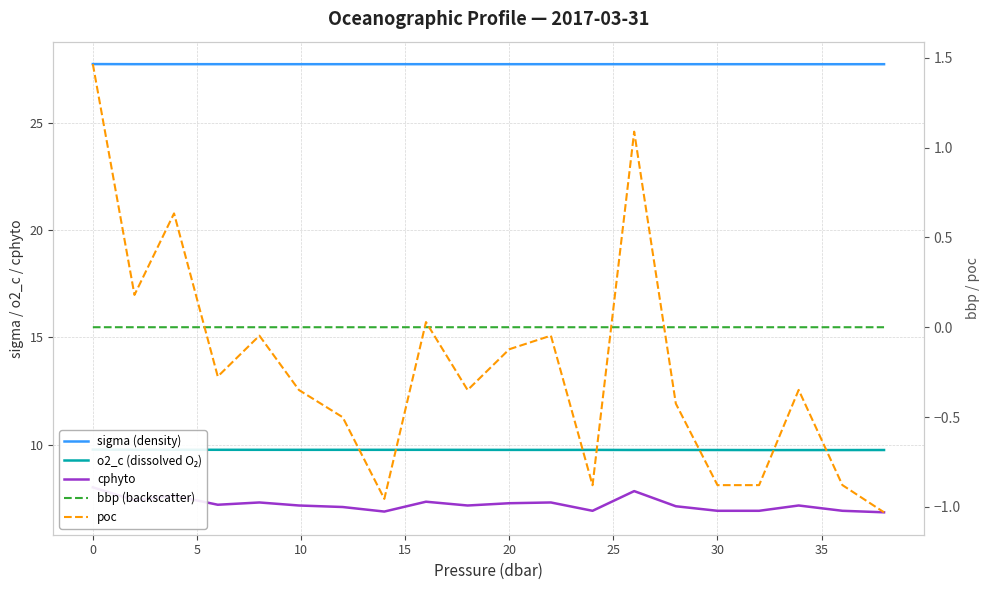

True or false: sigma (density) and poc intersect in this chart.

False